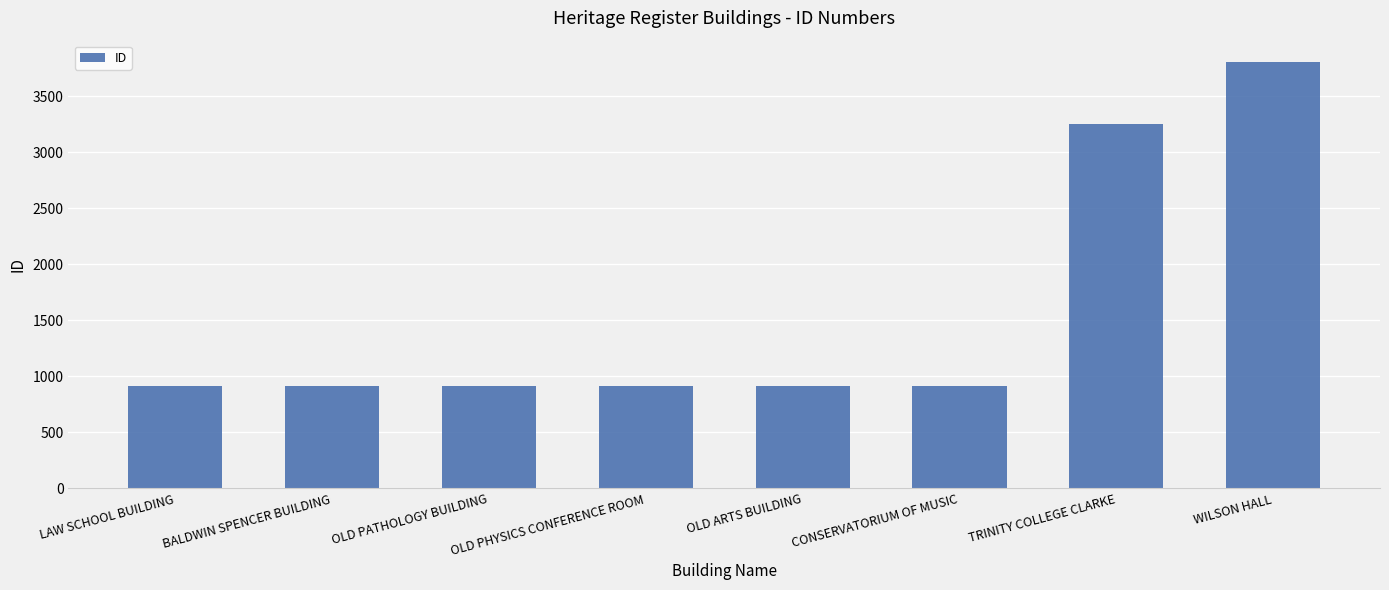

At which label is the value closest to 2358?

TRINITY COLLEGE CLARKE